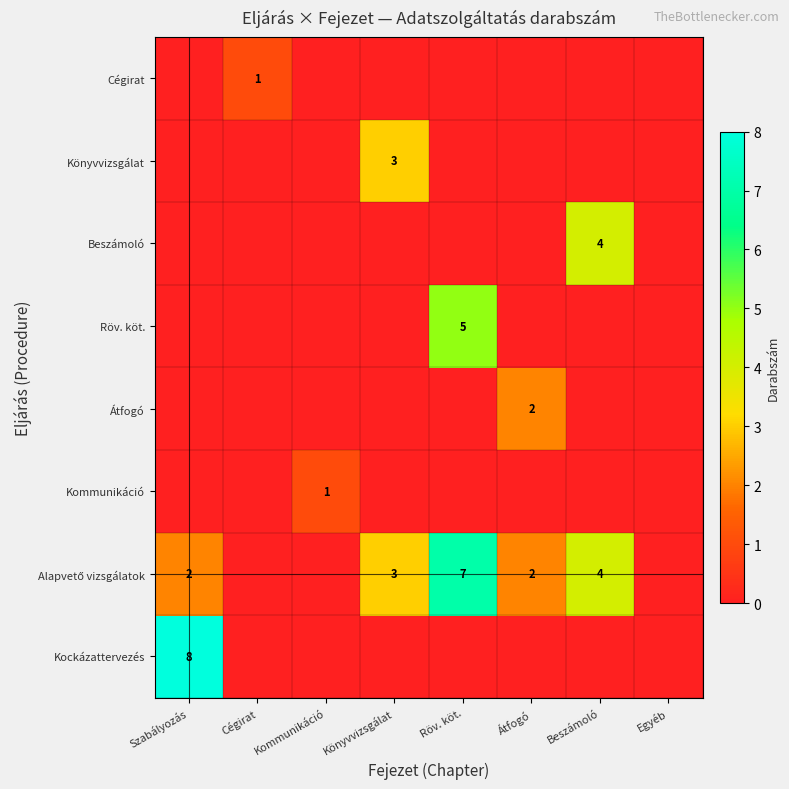

The value of Beszámoló at Beszámoló is 4. True or false?

True